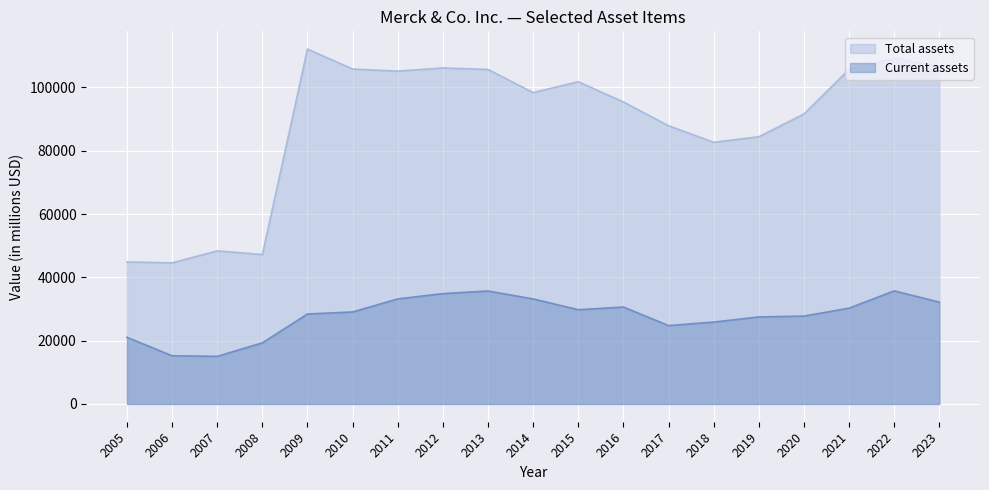

How many values in the Current assets series exceed 29064?

9